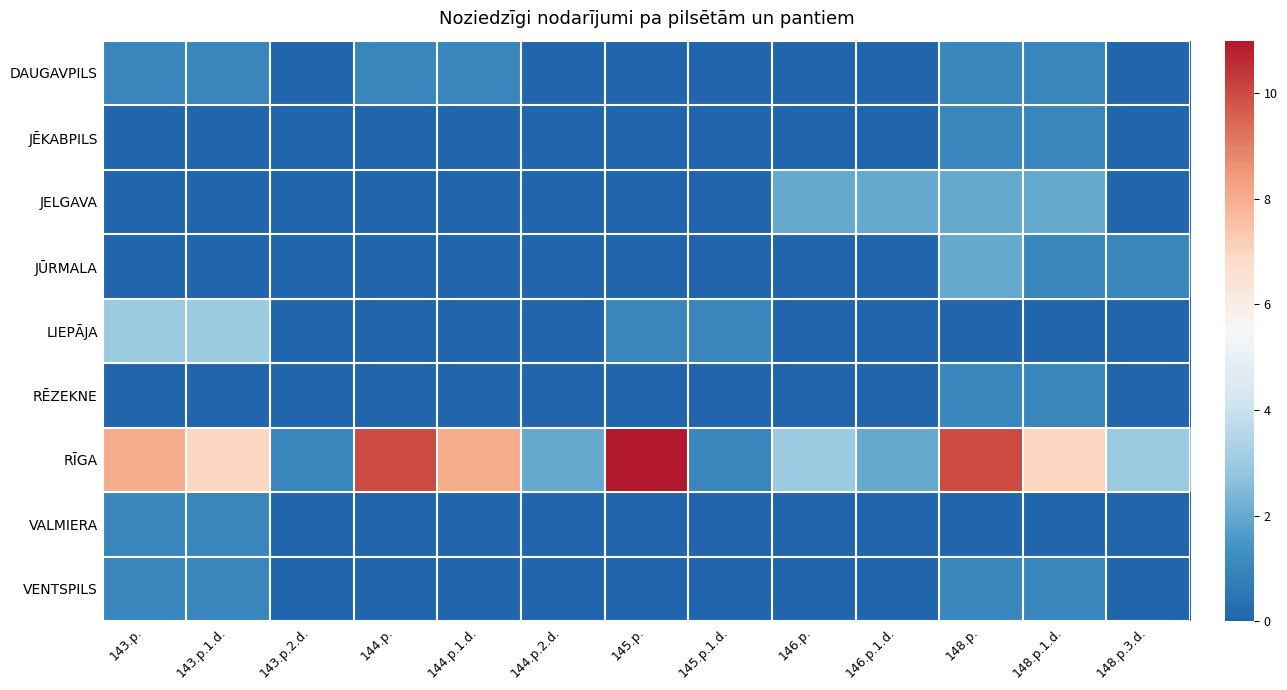

At 145.p.1.d., list the series in order from largest to smallest.

LIEPĀJA, RĪGA, DAUGAVPILS, JĒKABPILS, JELGAVA, JŪRMALA, RĒZEKNE, VALMIERA, VENTSPILS